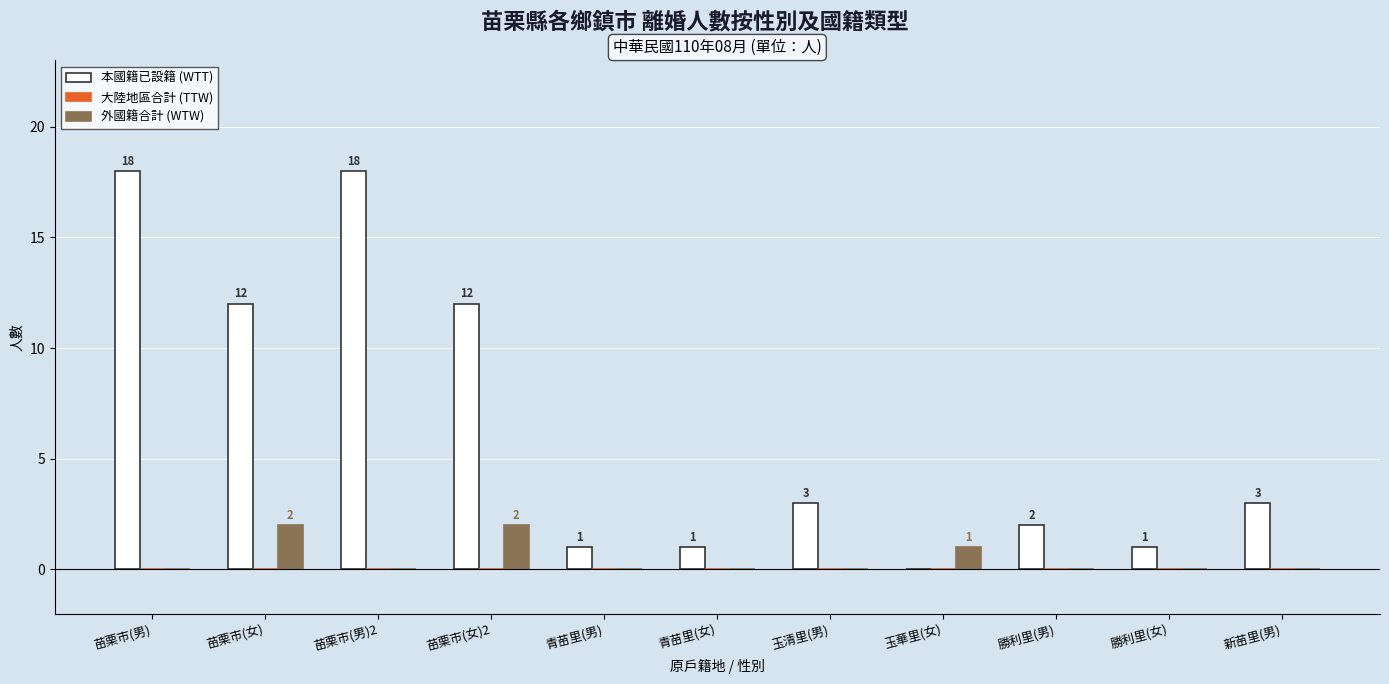

True or false: 外國籍合計 (WTW) has a value of 3 at 苗栗市(女)2.

False